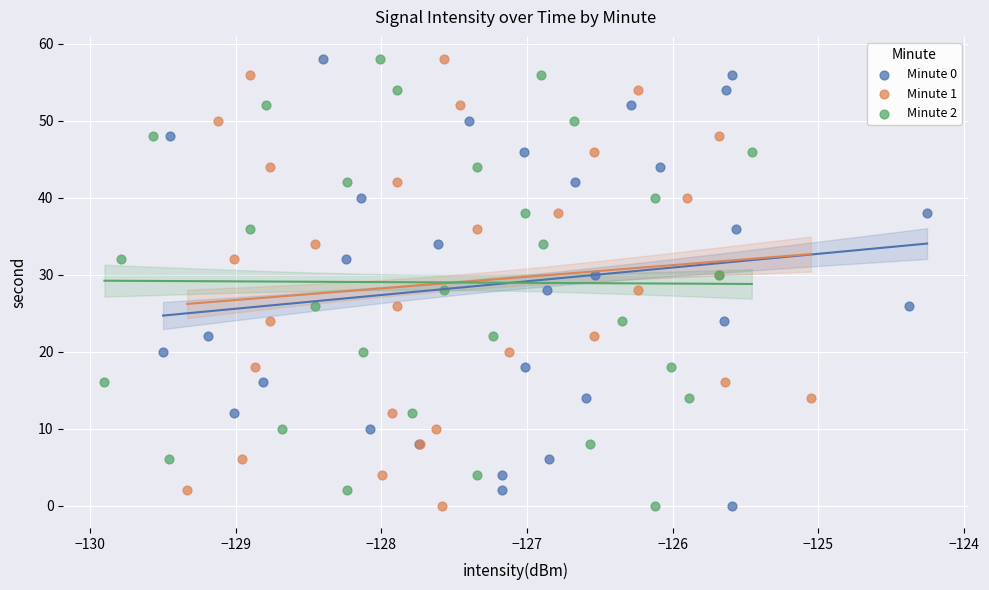

What are all the series names shown in the legend?

Minute 0, Minute 1, Minute 2